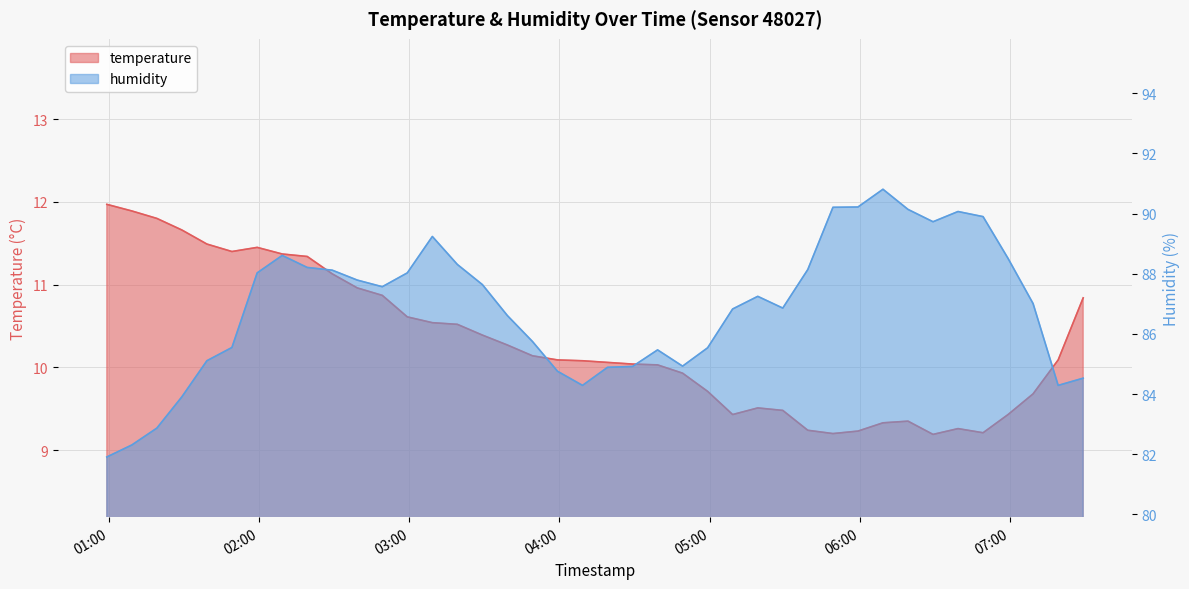

Reading left to right, what are all the values shown in this chart?

temperature: 12.0	11.9	11.8	11.7	11.5	11.4	11.4	11.4	11.3	11.1	11.0	10.9	10.6	10.5	10.5	10.4	10.3	10.1	10.1	10.1	10.1	10.0	10.0	9.9	9.7	9.4	9.5	9.5	9.2	9.2	9.2	9.3	9.3	9.2	9.3	9.2	9.4	9.7	10.1	10.8
humidity: 81.9	82.3	82.9	83.9	85.1	85.5	88.0	88.6	88.2	88.1	87.8	87.6	88.0	89.2	88.3	87.6	86.6	85.8	84.8	84.3	84.9	84.9	85.5	84.9	85.5	86.8	87.2	86.9	88.1	90.2	90.2	90.8	90.1	89.7	90.1	89.9	88.5	87.0	84.3	84.5